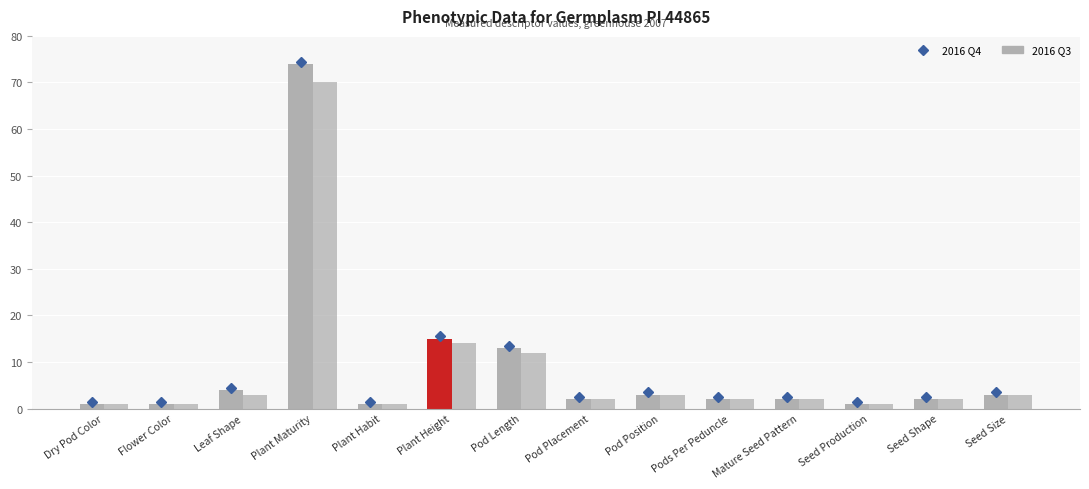

What is the label of the 3rd bar from the left?

Leaf Shape